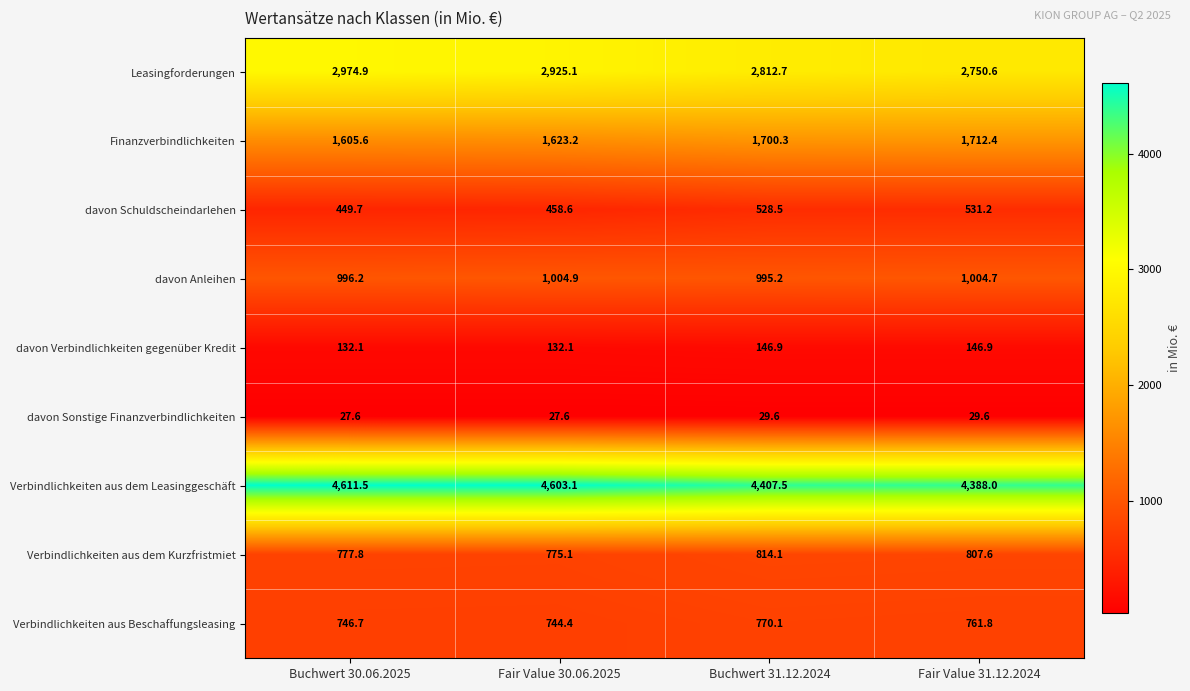

Which series has the largest total across all categories?

Verbindlichkeiten aus dem Leasinggeschäft